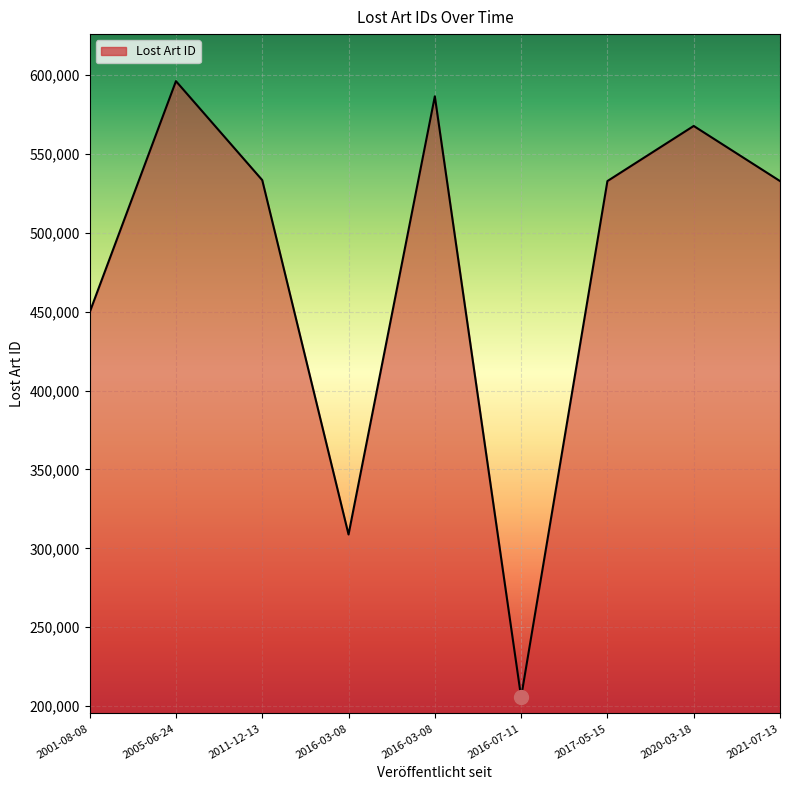

What is the change in value from 2016-07-11 to 2020-03-18?

+362157